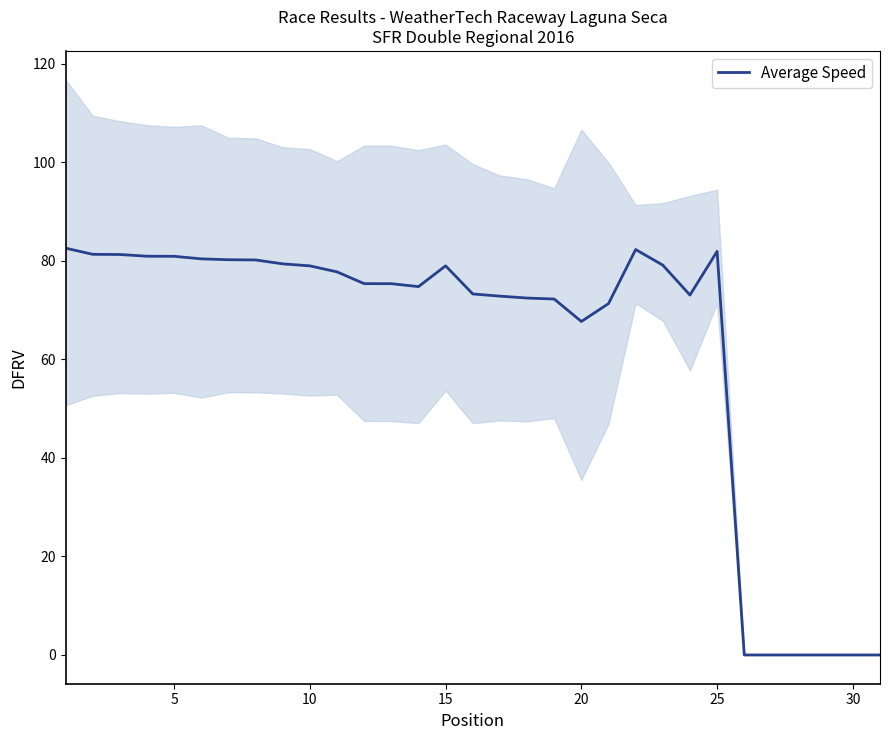

Where is Average Speed nearest to the value 41?

20